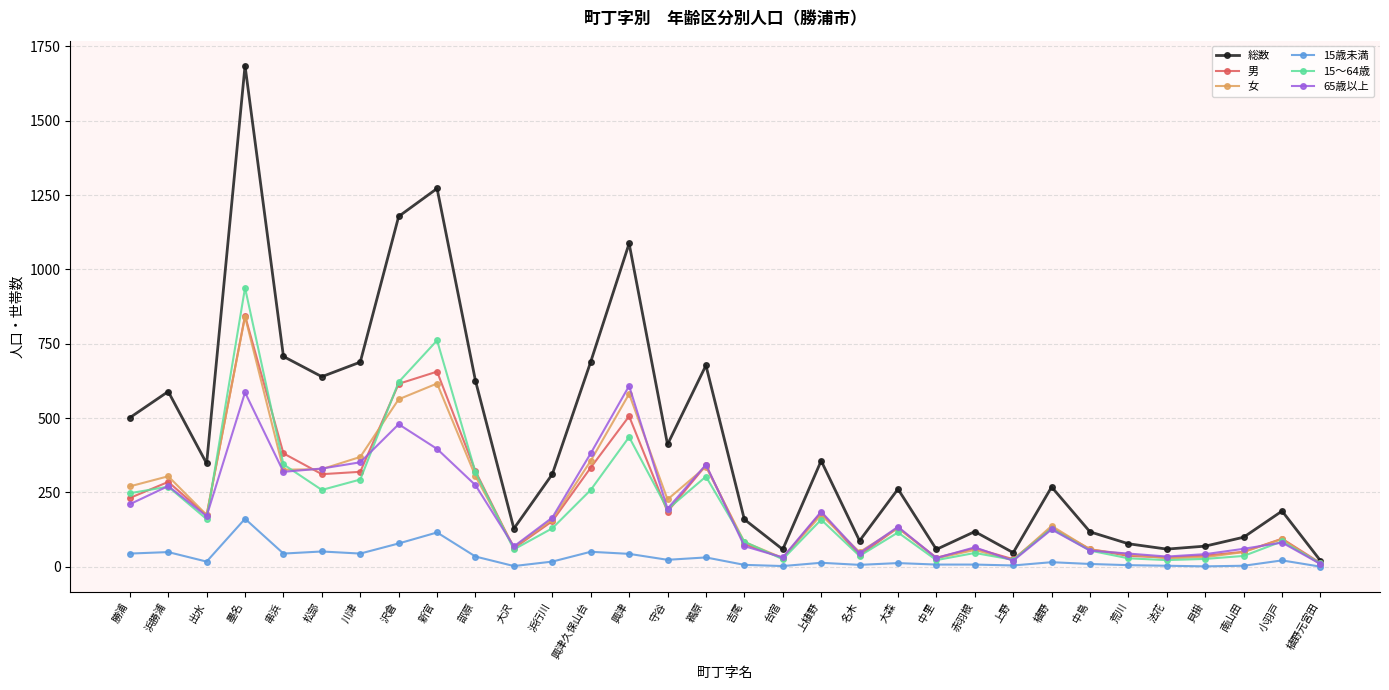

What is the label of the 7th point from the left?

川津